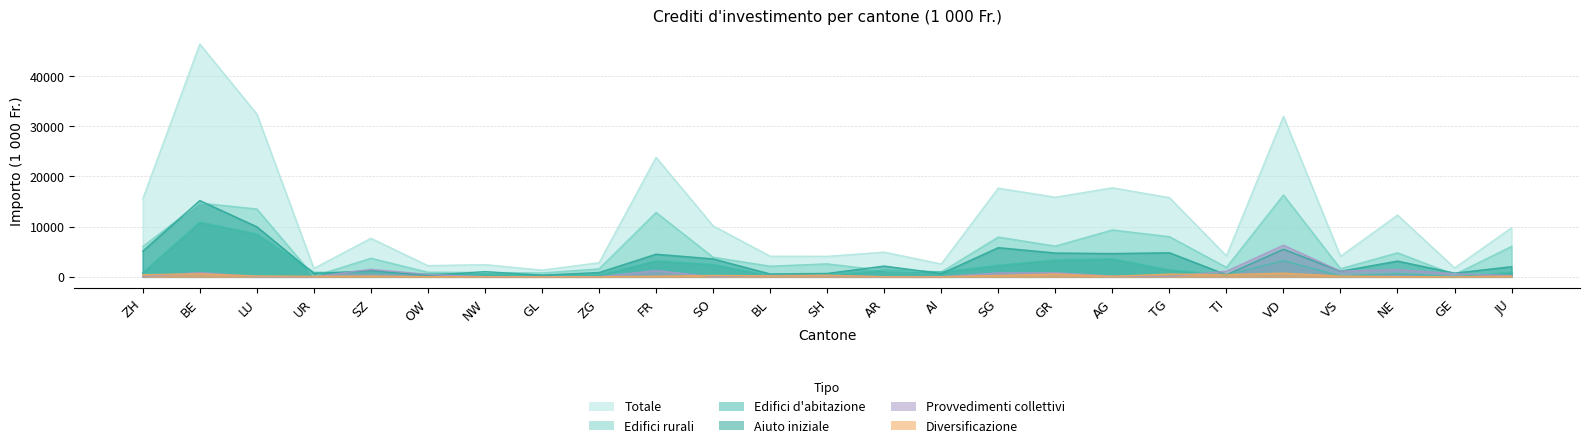

Rank the series at ZH from lowest to highest value.

Provvedimenti collettivi, Diversificazione, Edifici d'abitazione, Aiuto iniziale, Edifici rurali, Totale